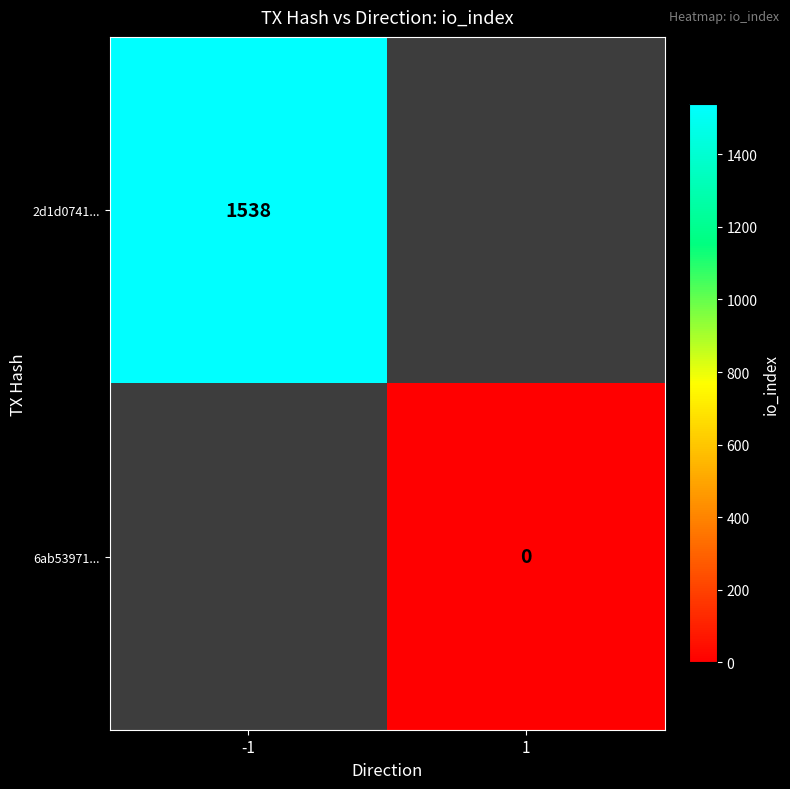

Which category has the highest value in the 2d1d0741... series?

-1